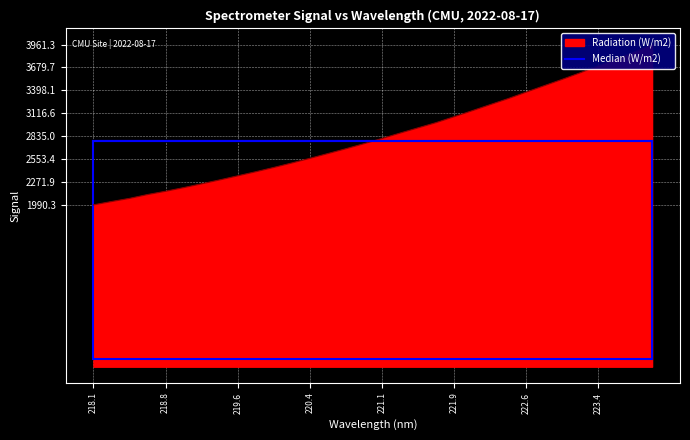

How many lines are shown in the chart?

1